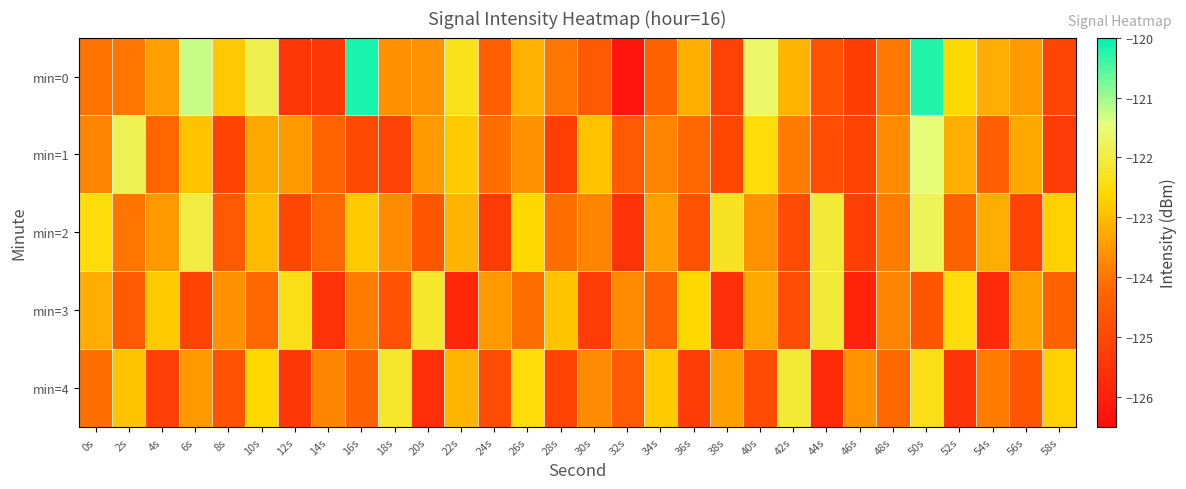

Reading right to left, what are all the values shown in this chart?

min=0: 58s=-125.1	56s=-123.5	54s=-123.2	52s=-122.6	50s=-120.2	48s=-123.9	46s=-125.2	44s=-124.7	42s=-123.1	40s=-121.7	38s=-125.1	36s=-123.2	34s=-124.3	32s=-126.3	30s=-124.5	28s=-124.0	26s=-123.2	24s=-124.4	22s=-122.3	20s=-123.6	18s=-123.6	16s=-120.2	14s=-125.4	12s=-125.4	10s=-121.9	8s=-122.8	6s=-121.3	4s=-123.4	2s=-124.0	0s=-124.0
min=1: 58s=-125.3	56s=-123.3	54s=-124.4	52s=-123.2	50s=-121.5	48s=-123.7	46s=-125.1	44s=-124.8	42s=-123.9	40s=-122.5	38s=-125.0	36s=-124.2	34s=-123.8	32s=-124.5	30s=-122.9	28s=-125.2	26s=-123.6	24s=-124.1	22s=-122.8	20s=-123.5	18s=-125.1	16s=-124.9	14s=-124.3	12s=-123.5	10s=-123.3	8s=-125.1	6s=-122.9	4s=-124.2	2s=-121.8	0s=-123.8
min=2: 58s=-122.7	56s=-125.1	54s=-123.2	52s=-124.3	50s=-121.8	48s=-123.9	46s=-125.2	44s=-122.1	42s=-124.9	40s=-123.6	38s=-122.3	36s=-124.7	34s=-123.4	32s=-125.5	30s=-123.8	28s=-124.1	26s=-122.6	24s=-125.3	22s=-123.1	20s=-124.6	18s=-123.7	16s=-122.8	14s=-124.2	12s=-125.0	10s=-123.0	8s=-124.5	6s=-122.0	4s=-123.5	2s=-124.0	0s=-122.5
min=3: 58s=-124.3	56s=-123.4	54s=-125.7	52s=-122.5	50s=-124.6	48s=-123.8	46s=-125.9	44s=-122.1	42s=-124.8	40s=-123.3	38s=-125.6	36s=-122.6	34s=-124.4	32s=-123.7	30s=-125.3	28s=-122.9	26s=-124.1	24s=-123.5	22s=-125.8	20s=-122.2	18s=-124.7	16s=-123.9	14s=-125.5	12s=-122.4	10s=-124.2	8s=-123.6	6s=-125.1	4s=-122.8	2s=-124.5	0s=-123.2
min=4: 58s=-122.7	56s=-124.6	54s=-123.9	52s=-125.5	50s=-122.4	48s=-124.2	46s=-123.6	44s=-125.7	42s=-122.1	40s=-124.9	38s=-123.4	36s=-125.3	34s=-122.8	32s=-124.5	30s=-123.7	28s=-125.1	26s=-122.5	24s=-124.8	22s=-123.1	20s=-125.6	18s=-122.2	16s=-124.3	14s=-123.8	12s=-125.4	10s=-122.6	8s=-124.7	6s=-123.5	4s=-125.2	2s=-122.9	0s=-124.1